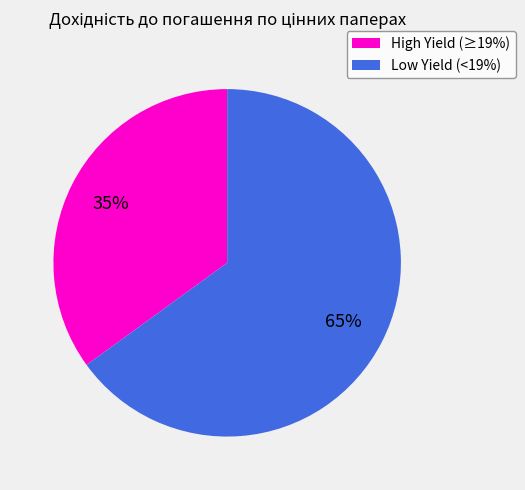

To the nearest percent, what is the average slice percentage?

50%